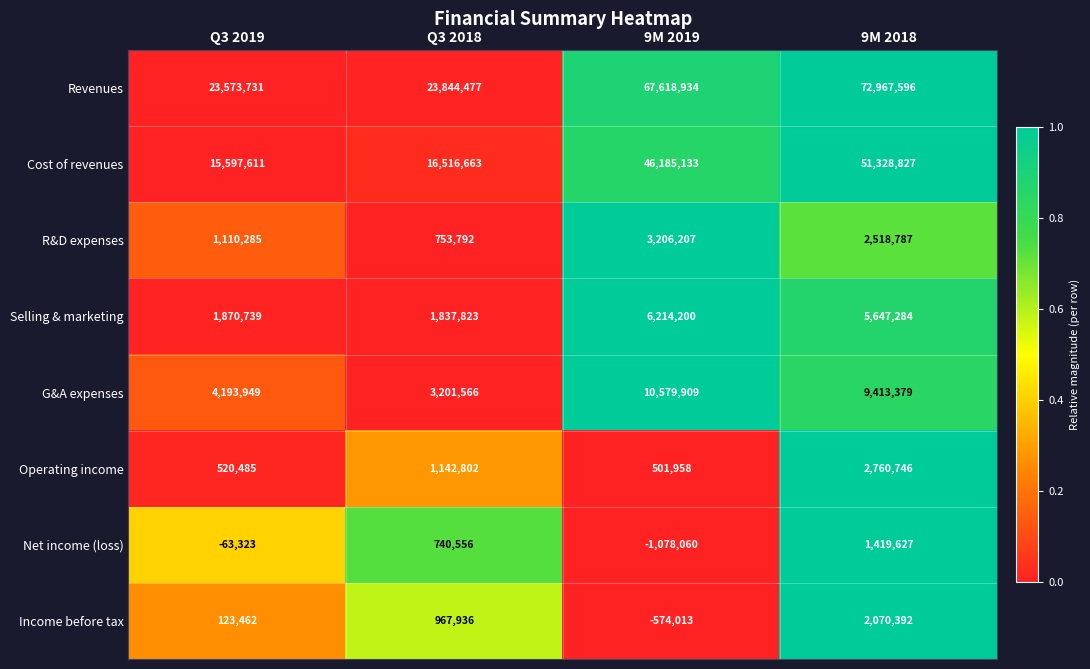

At how many categories does at least one series exceed 0?

4